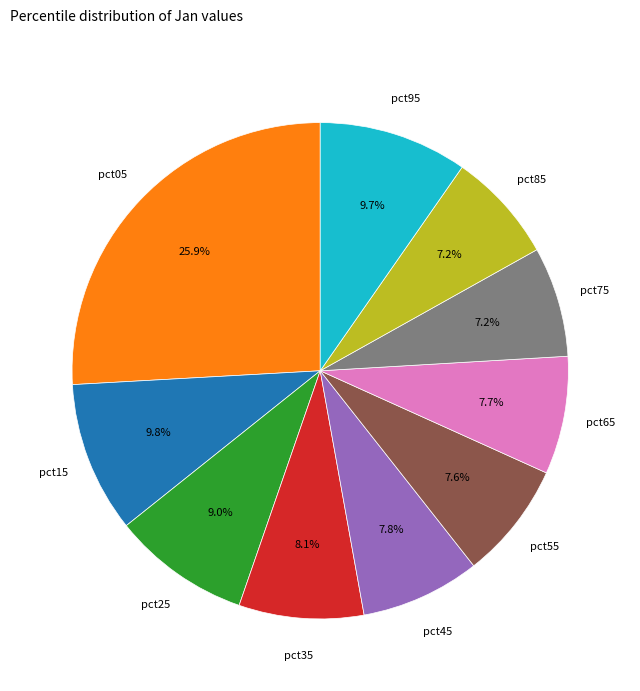

Is there a majority slice in this chart?

No